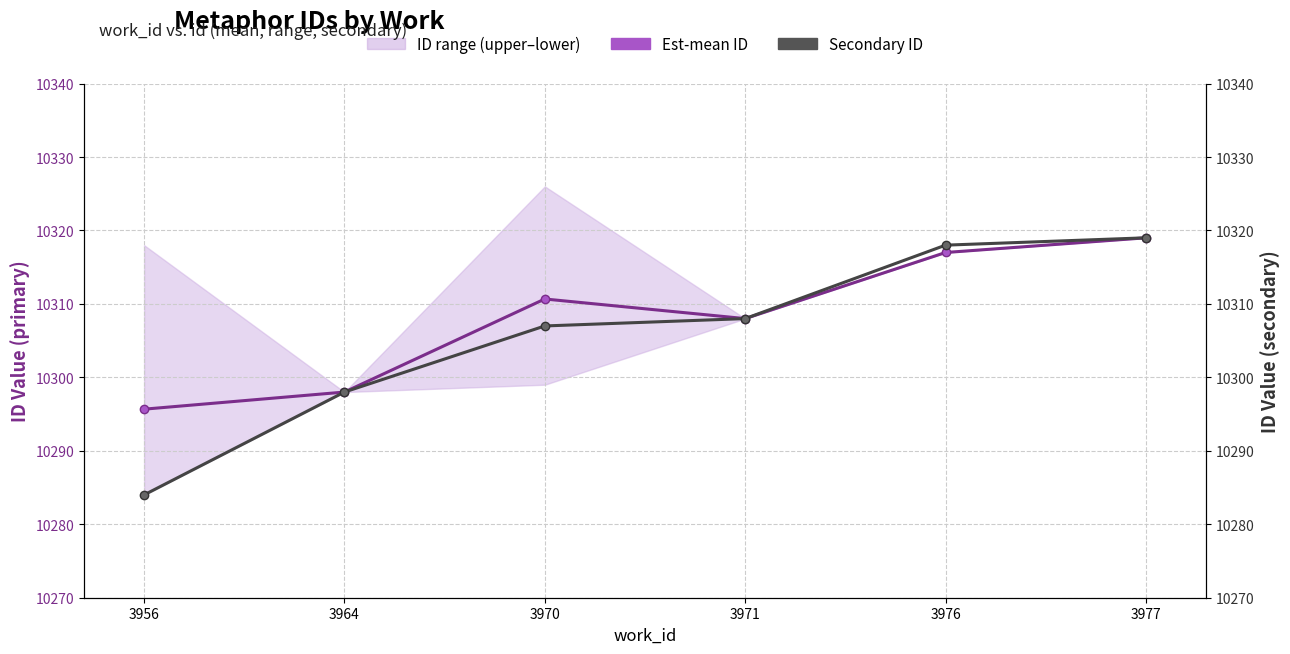

How many data points does each series have?

6